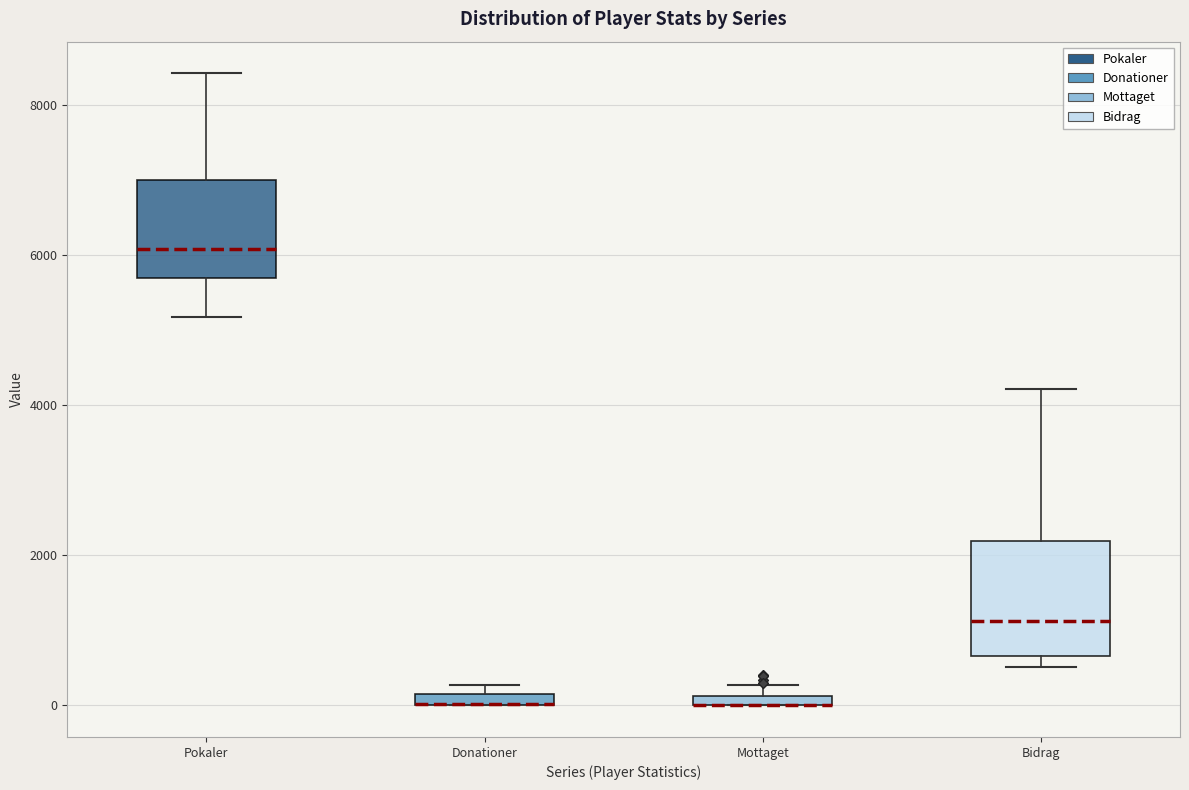

Comparing the boxes themselves (not the whiskers), which one is the tallest?

Bidrag